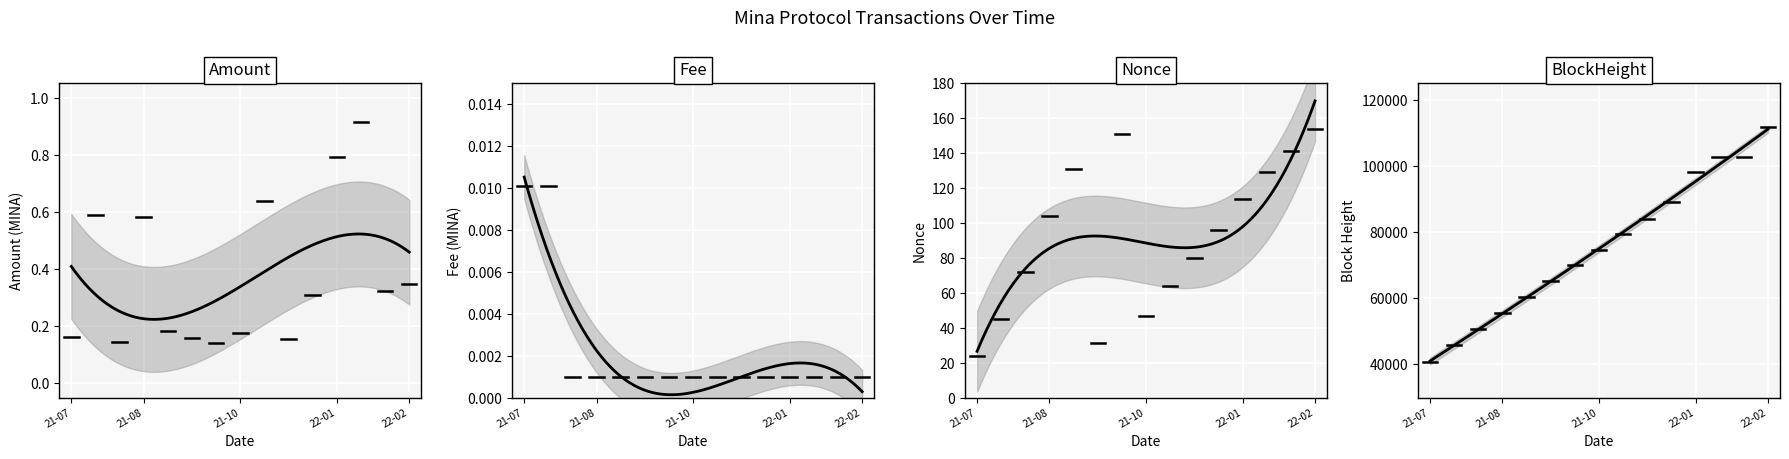

Which series changed the most between 2021-11-24 and 2021-09-12?

BlockHeight